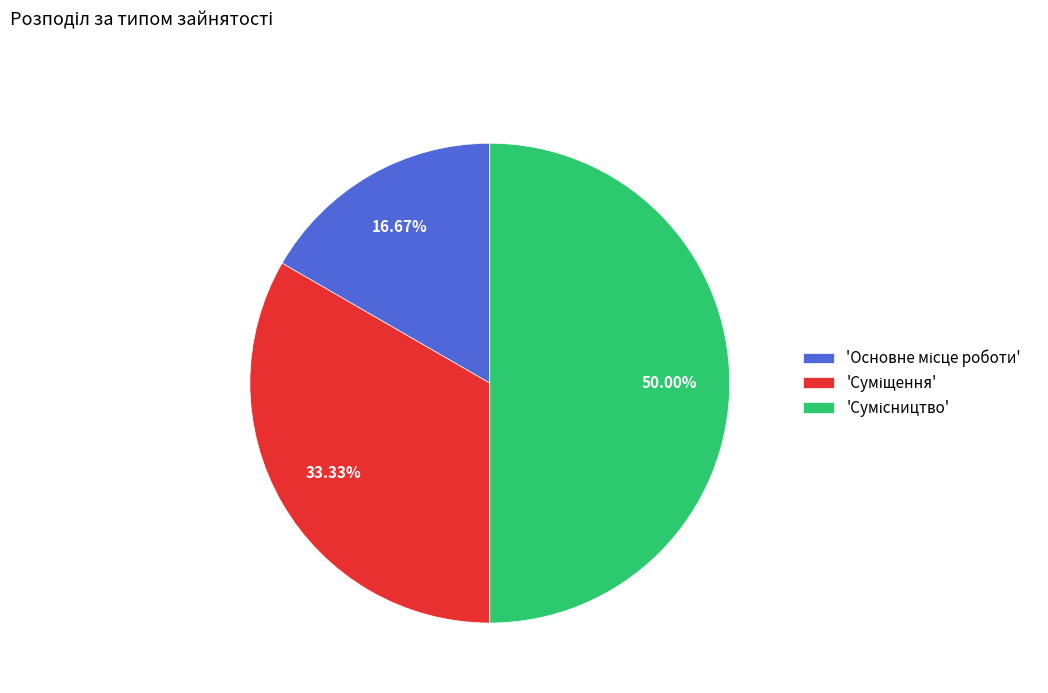

How many segments does this pie chart have?

3